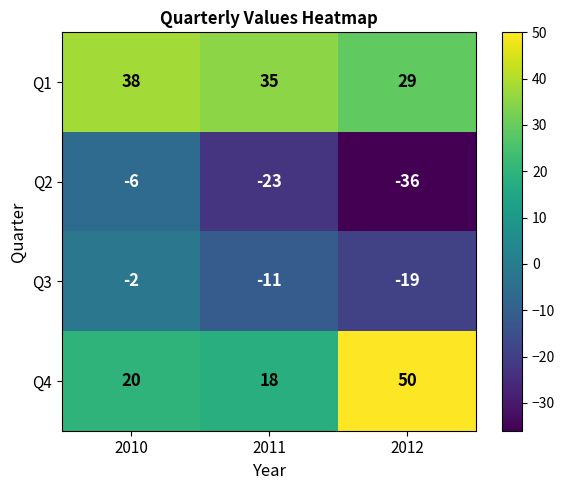

How many Q1 values are between 29 and 38?

3